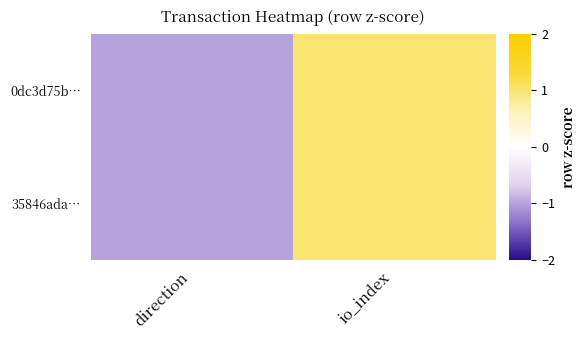

Reading left to right, list all the values displayed in this chart.

0dc3d75b…: direction=-1	io_index=1
35846ada…: direction=-1	io_index=1